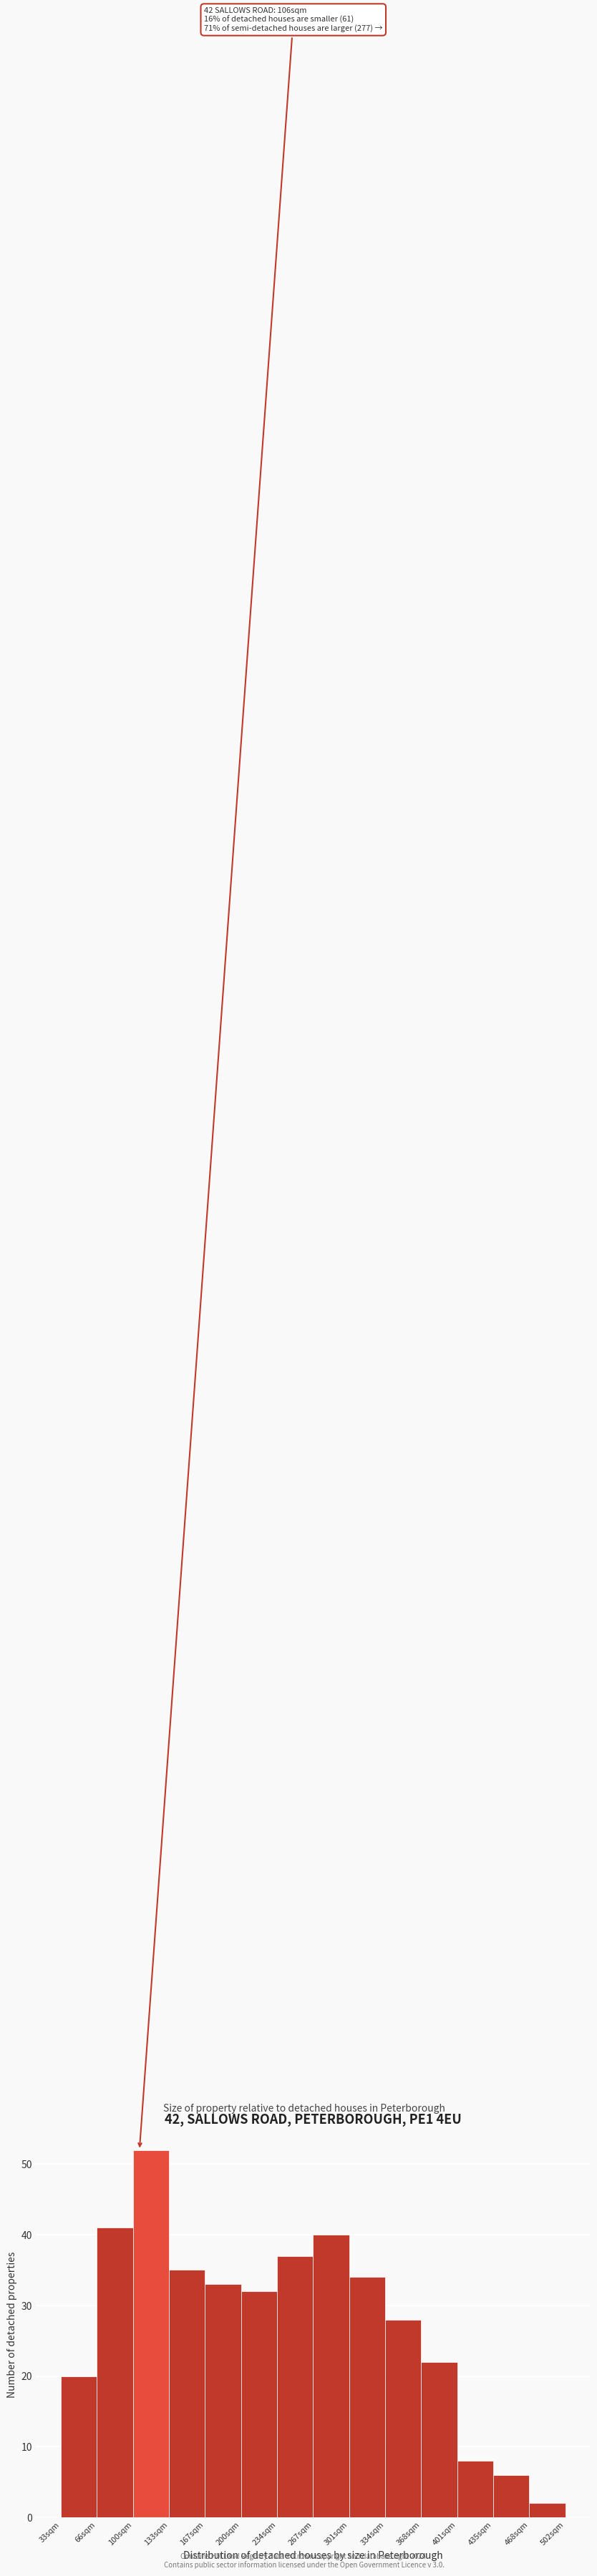

Over which range of the x-axis is the bar tallest?

100.0 to 133.5